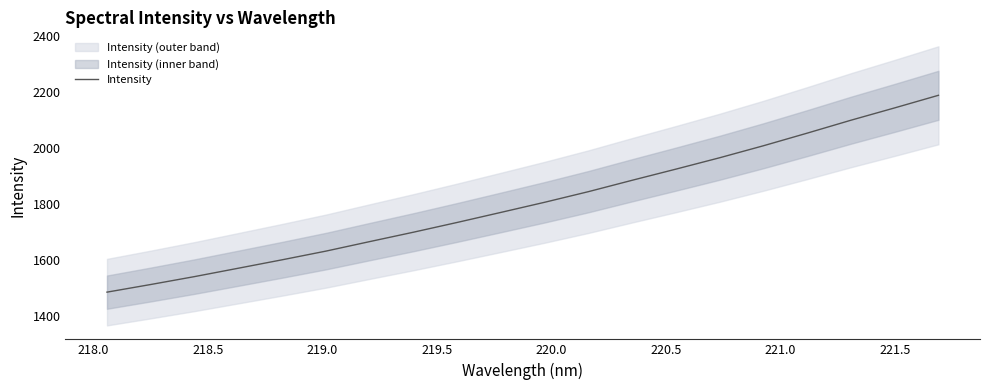

What is the highest value of the Intensity series?

2186.9